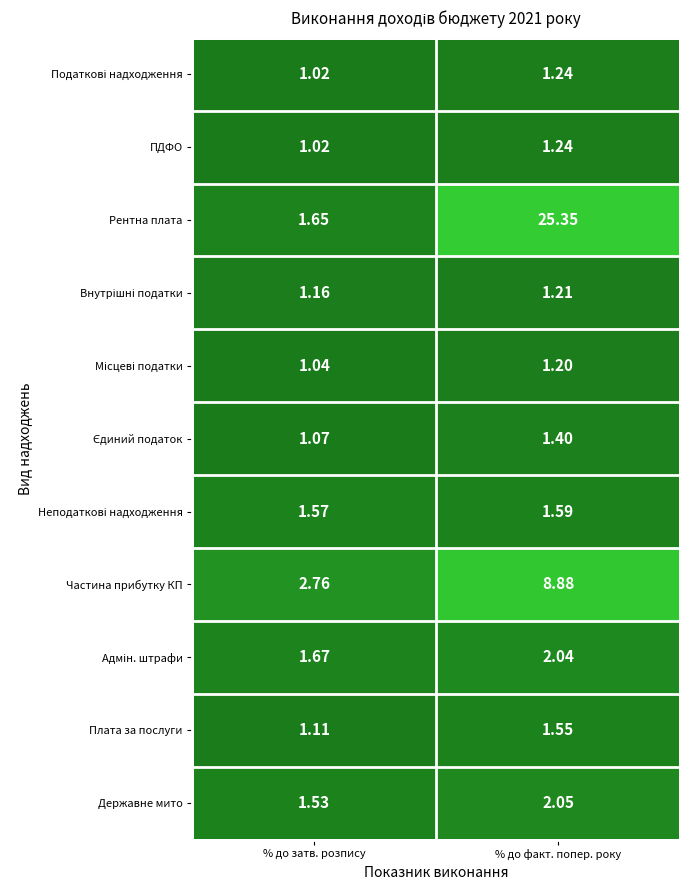

Which category has the lowest value in the Плата за послуги series?

% до затв. розпису